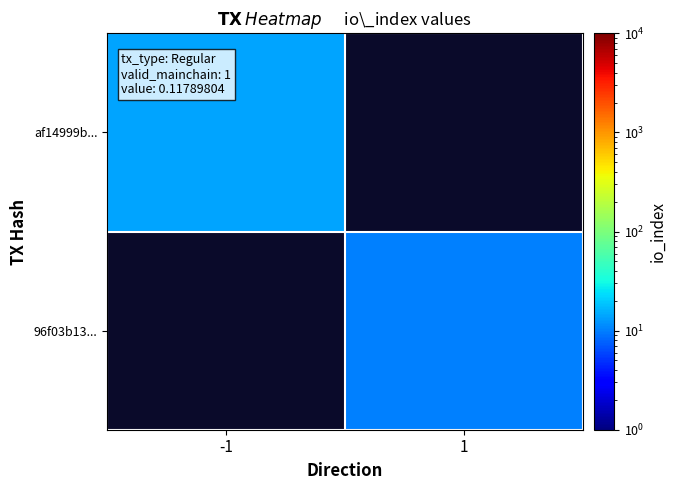

Which series has the widest spread of values?

af14999b...